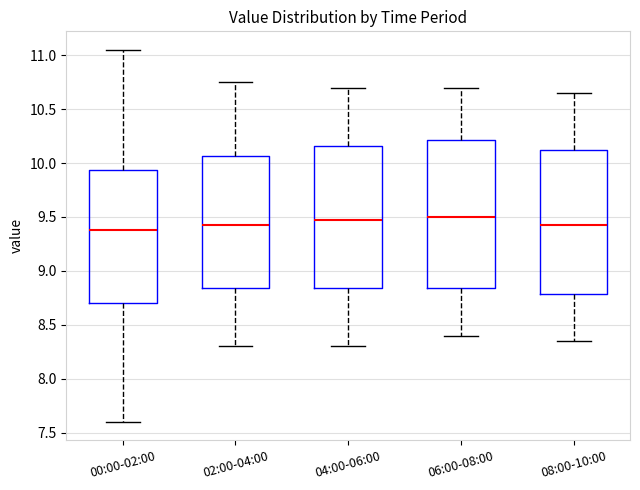

Reading left to right, read every box against the y-axis: the position of its median line, the range the box covers, and the ends of its whiskers. The values are not printed on the chart, so give them approximately, as read against the axis.

00:00-02:00: median 9.40, box 8.70 to 9.95, whiskers 7.60 to 11.05
02:00-04:00: median 9.45, box 8.85 to 10.05, whiskers 8.30 to 10.75
04:00-06:00: median 9.50, box 8.85 to 10.15, whiskers 8.30 to 10.70
06:00-08:00: median 9.50, box 8.85 to 10.20, whiskers 8.40 to 10.70
08:00-10:00: median 9.45, box 8.80 to 10.15, whiskers 8.35 to 10.65